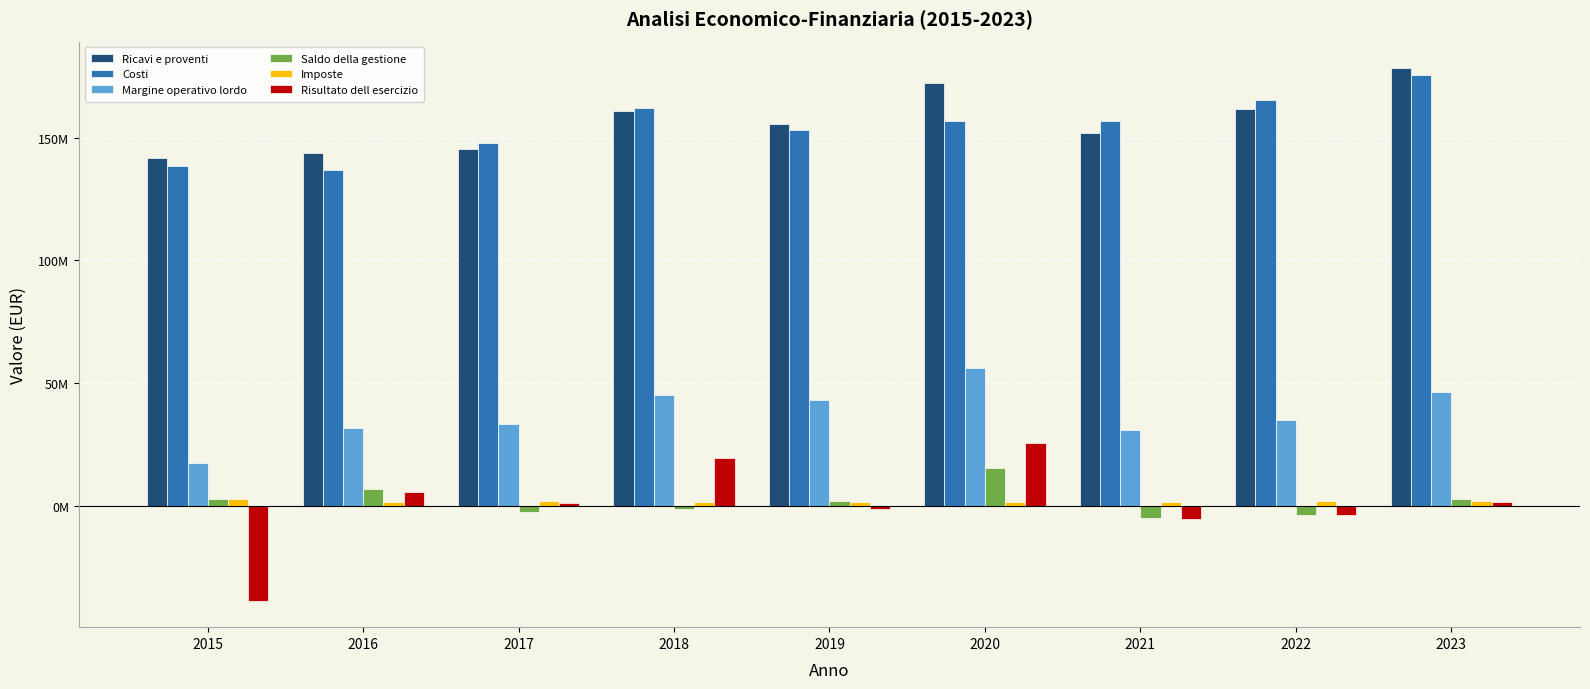

At which label does Imposte reach its minimum?

2016